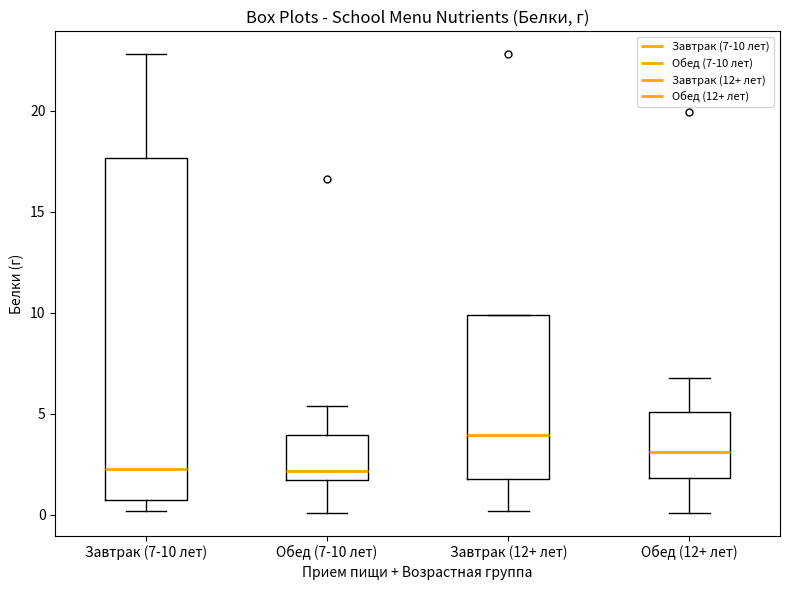

Which box's median line is the highest?

Завтрак (12+ лет)